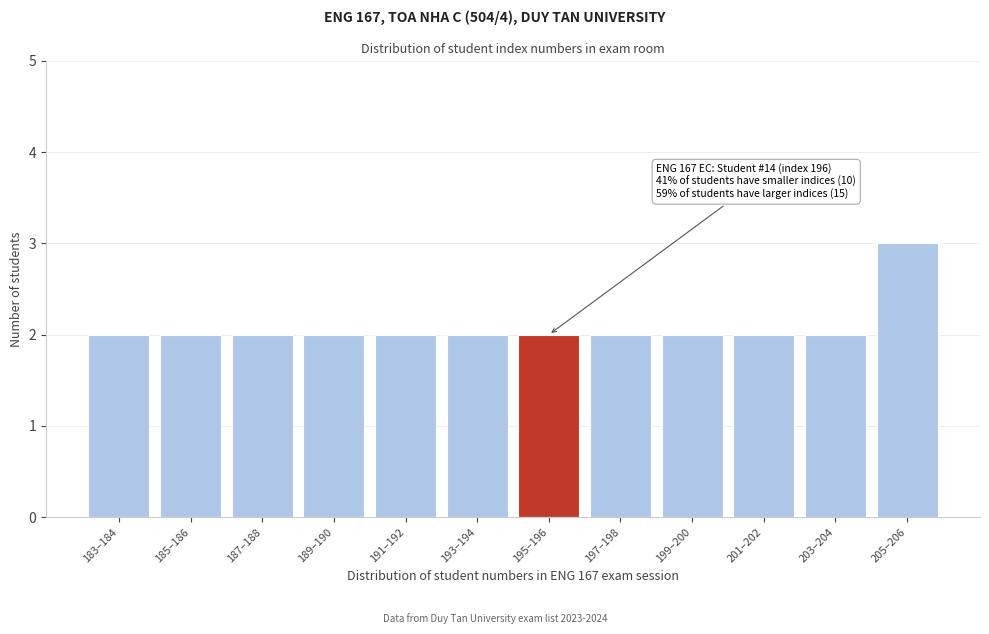

Reading left to right, extract all data points from this chart.

2	2	2	2	2	2	2	2	2	2	2	3